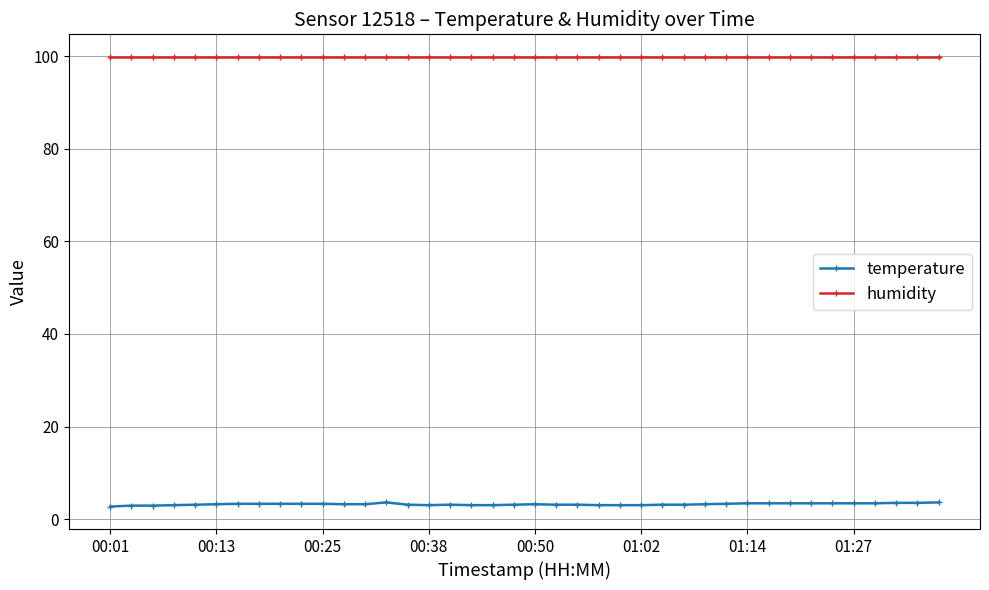

What is the value of the humidity point at the 19th from the left?

99.9